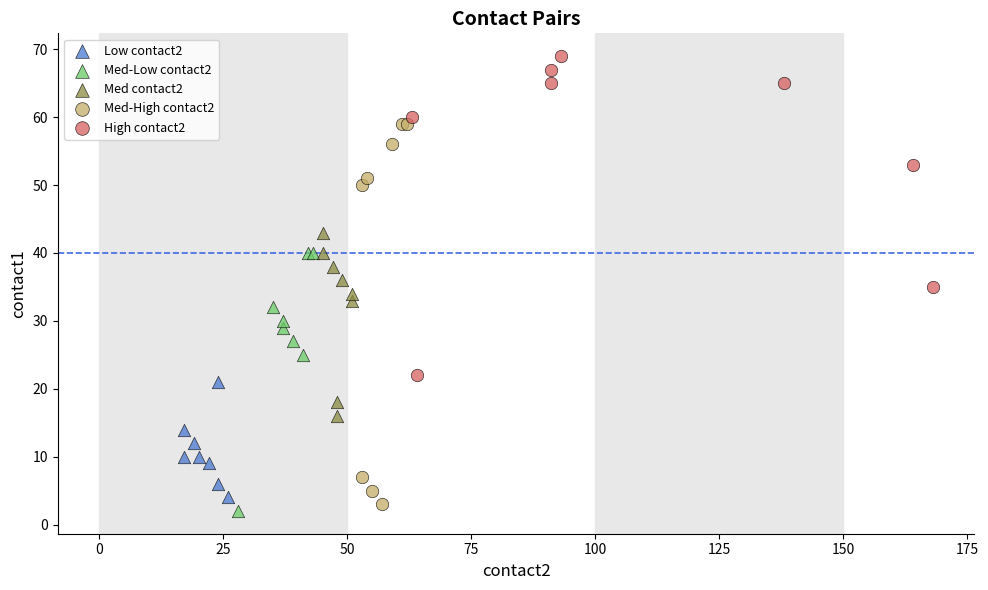

Which series reaches the maximum Y coordinate?

High contact2